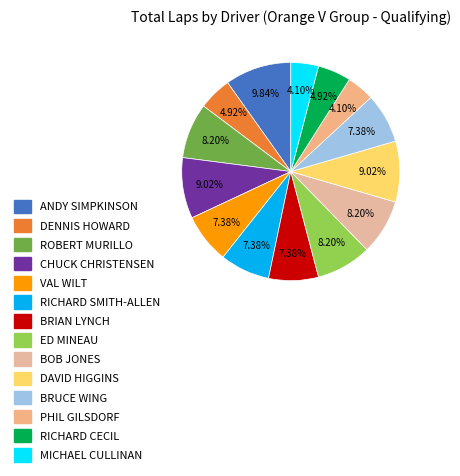

What portion of the pie excludes RICHARD SMITH-ALLEN?

92.6%